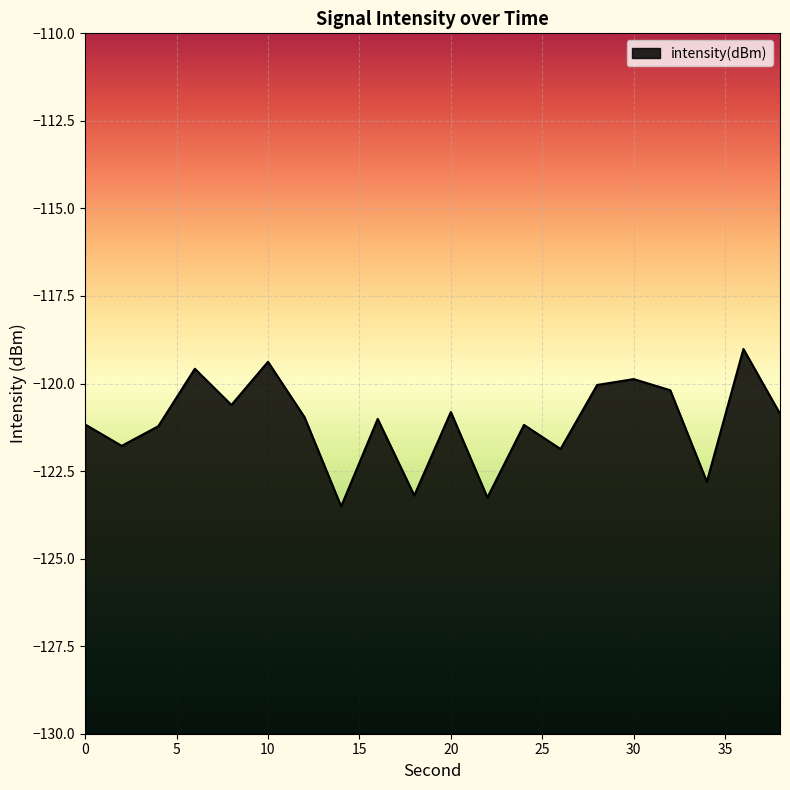

At which category does the data reach its first local valley?

2